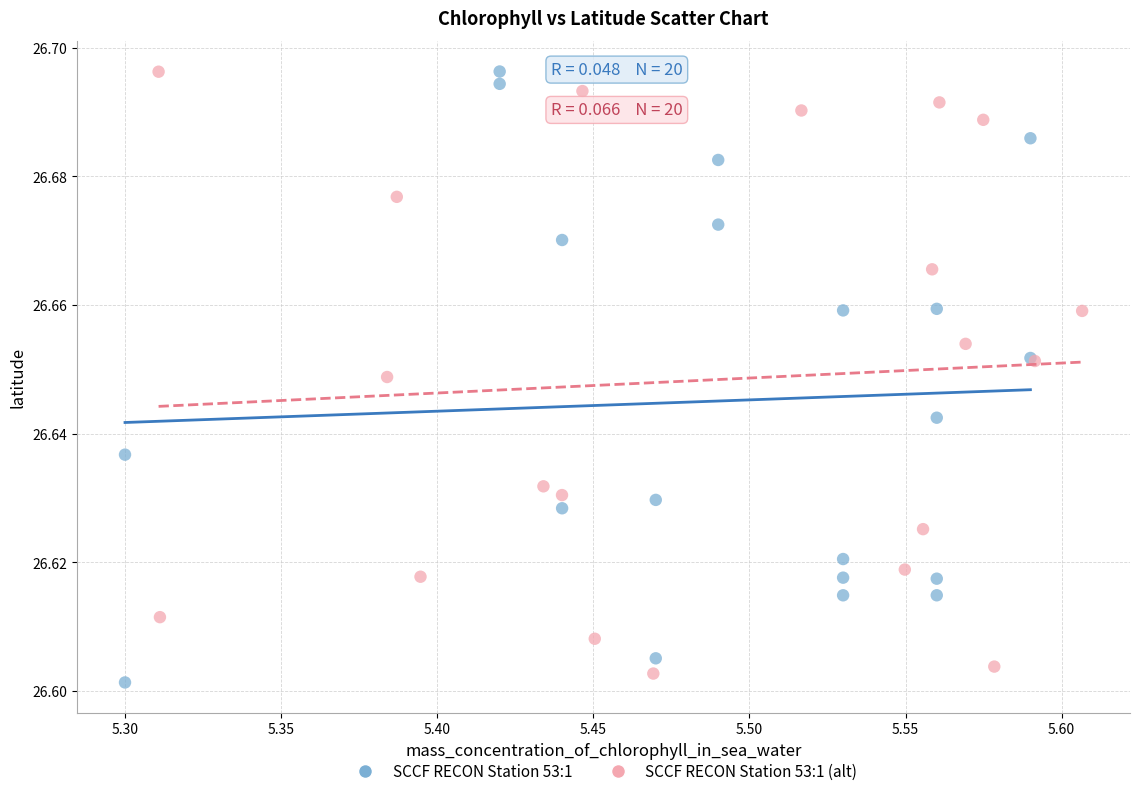

What are all the series names shown in the legend?

SCCF RECON Station 53:1, SCCF RECON Station 53:1 (alt)